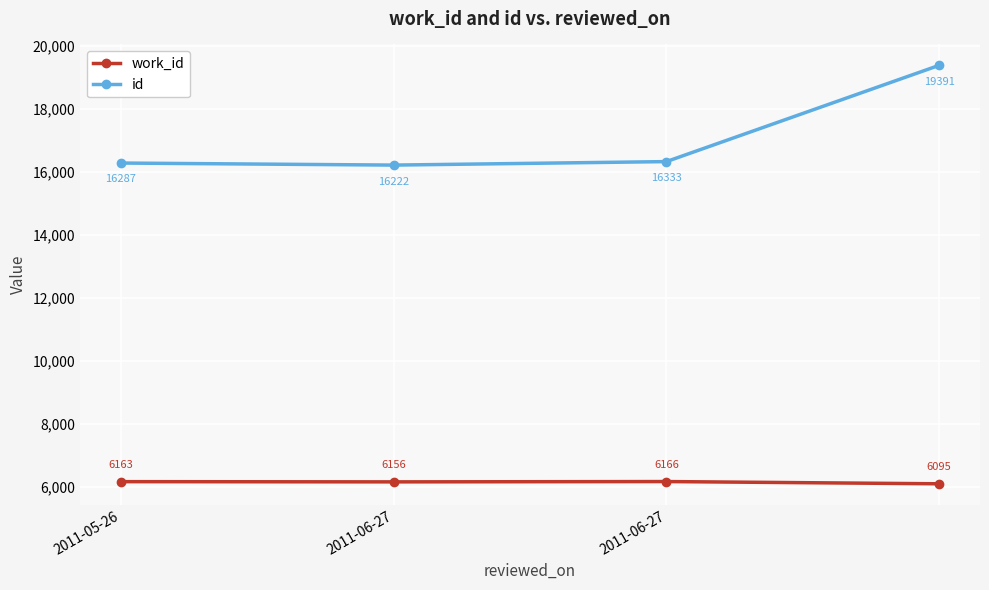

True or false: id and work_id cross at least once.

False